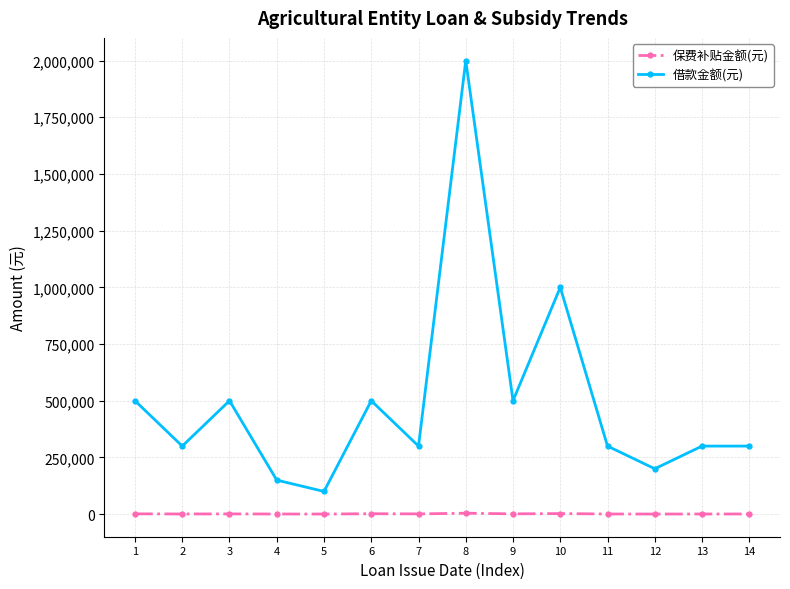

What is the lowest value of the 保费补贴金额(元) series?

350